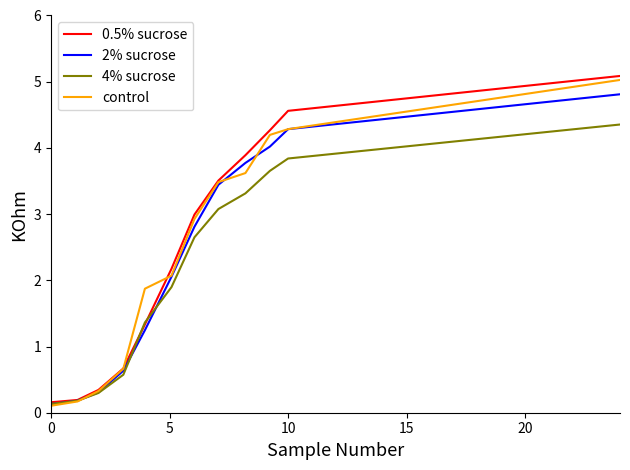

What is the difference between the maximum and minimum values in the 0.5% sucrose series?

4.9